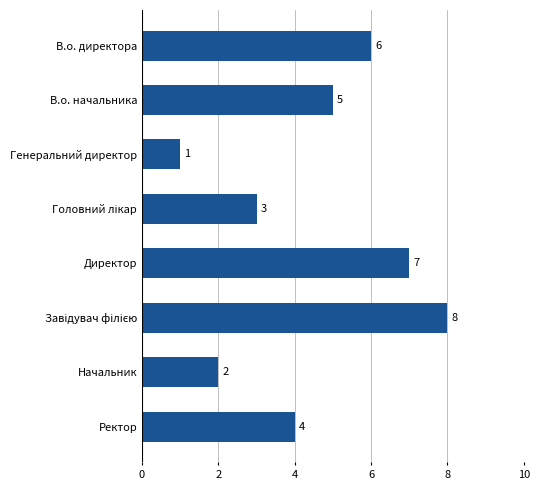

Does the chart contain stacked bars?

No